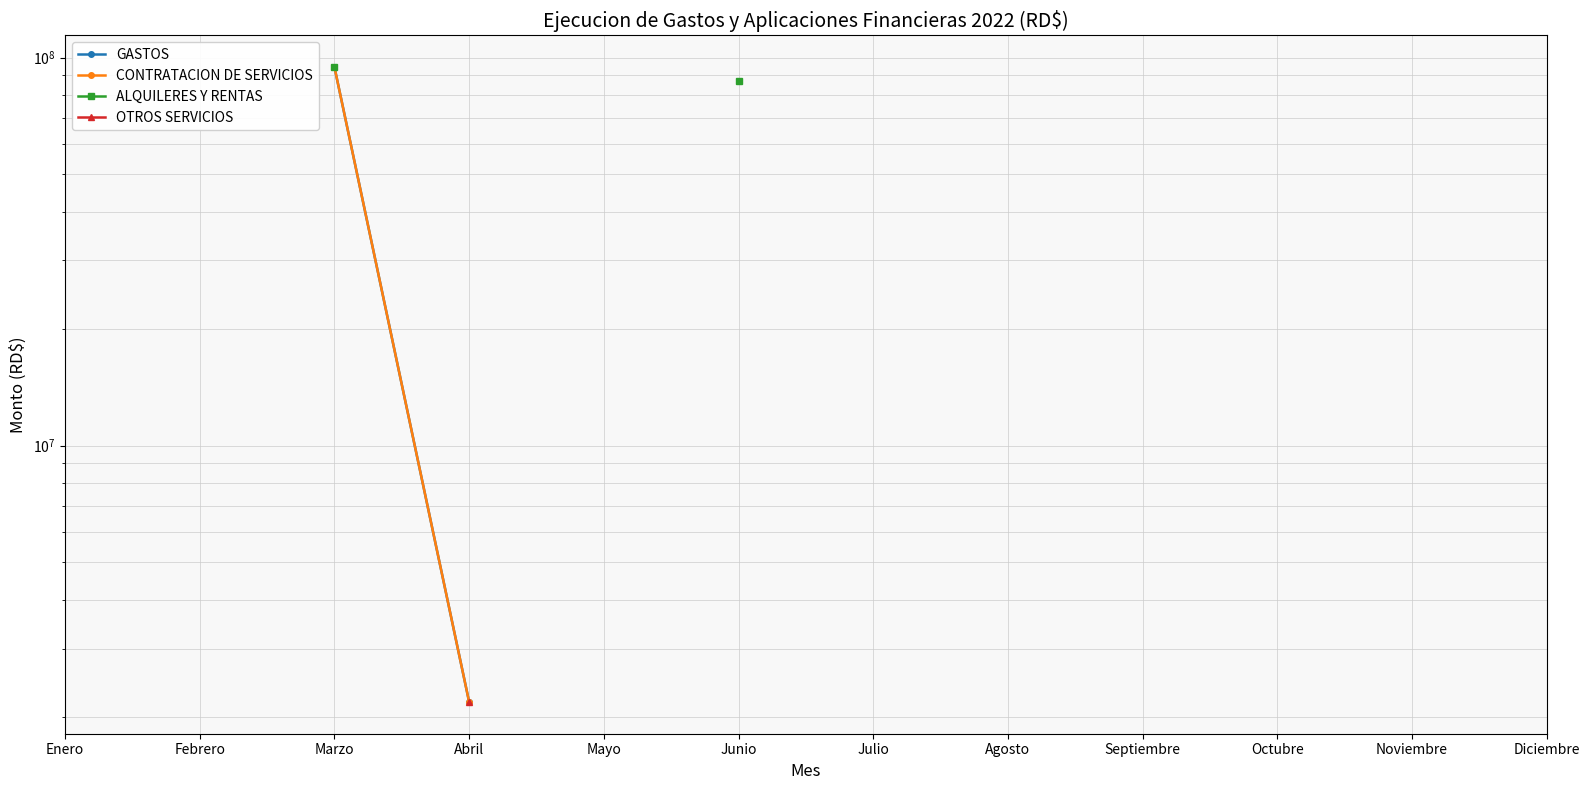

At which label does OTROS SERVICIOS reach its minimum?

Enero